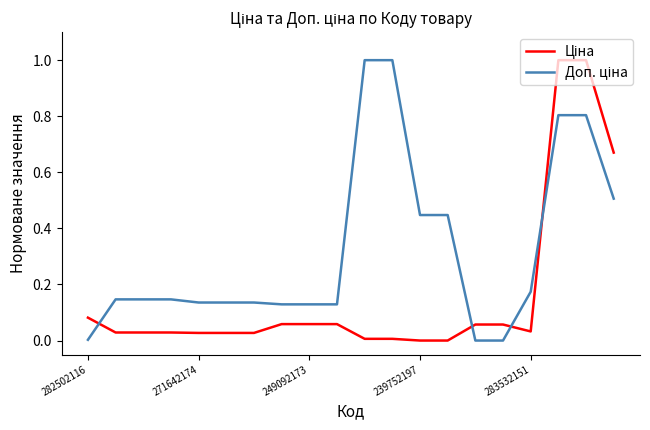

Does the chart display data point markers on the line(s)?

No